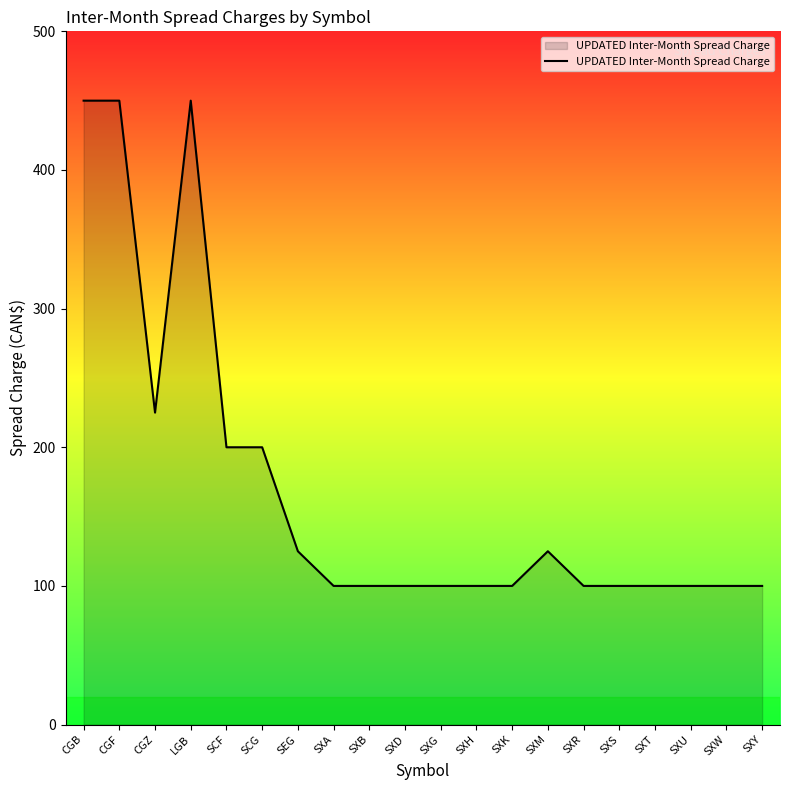

What position from the left is SXT?

17